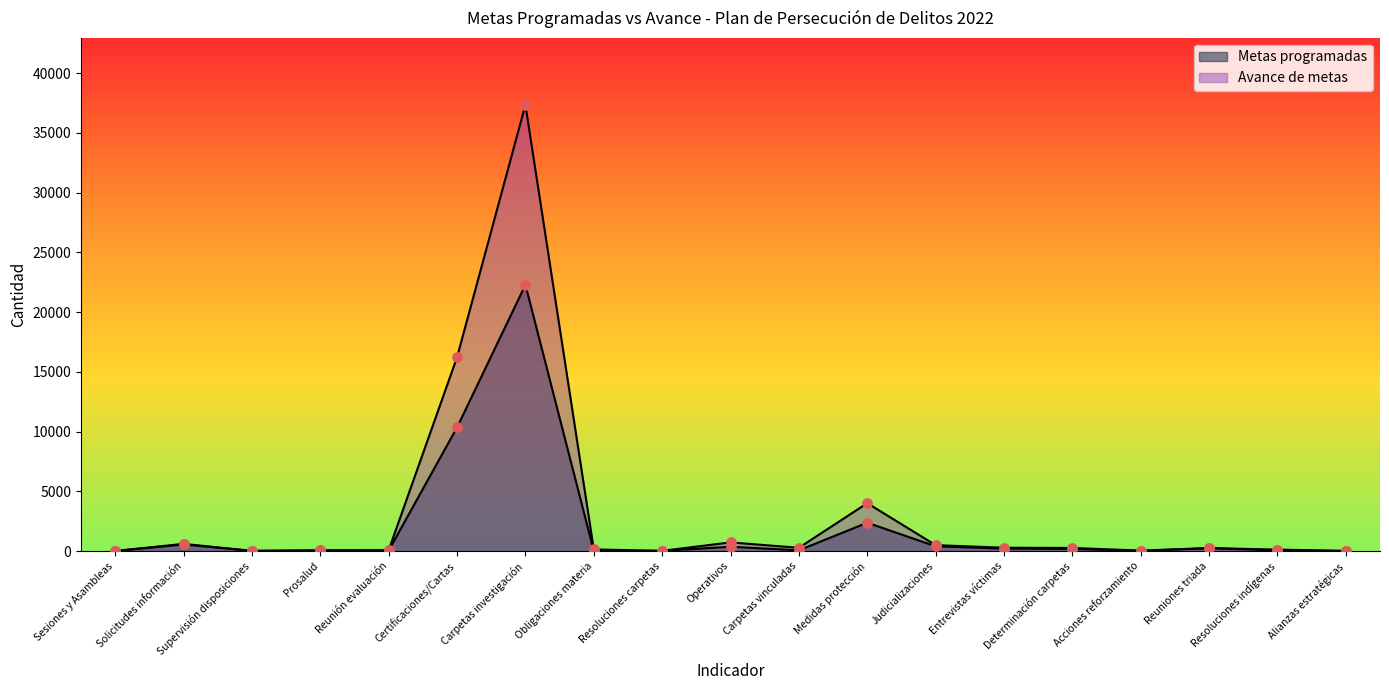

What are all the series names shown in the legend?

Metas programadas, Avance de metas